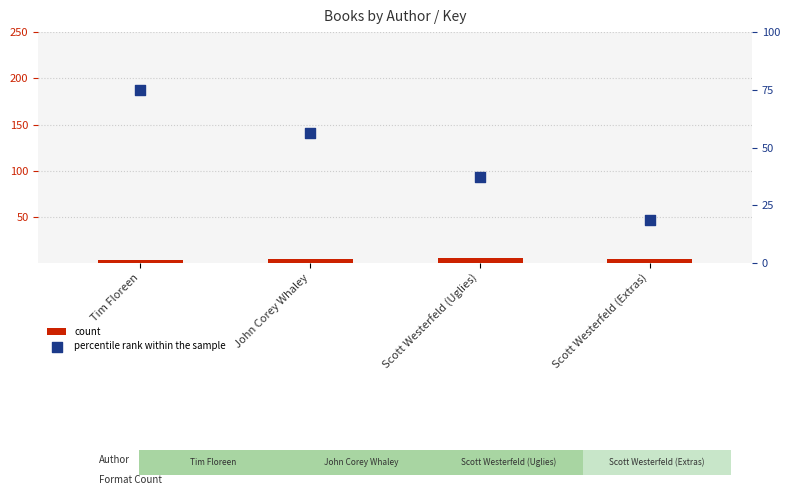

At which category is the sum across all series the highest?

Tim Floreen